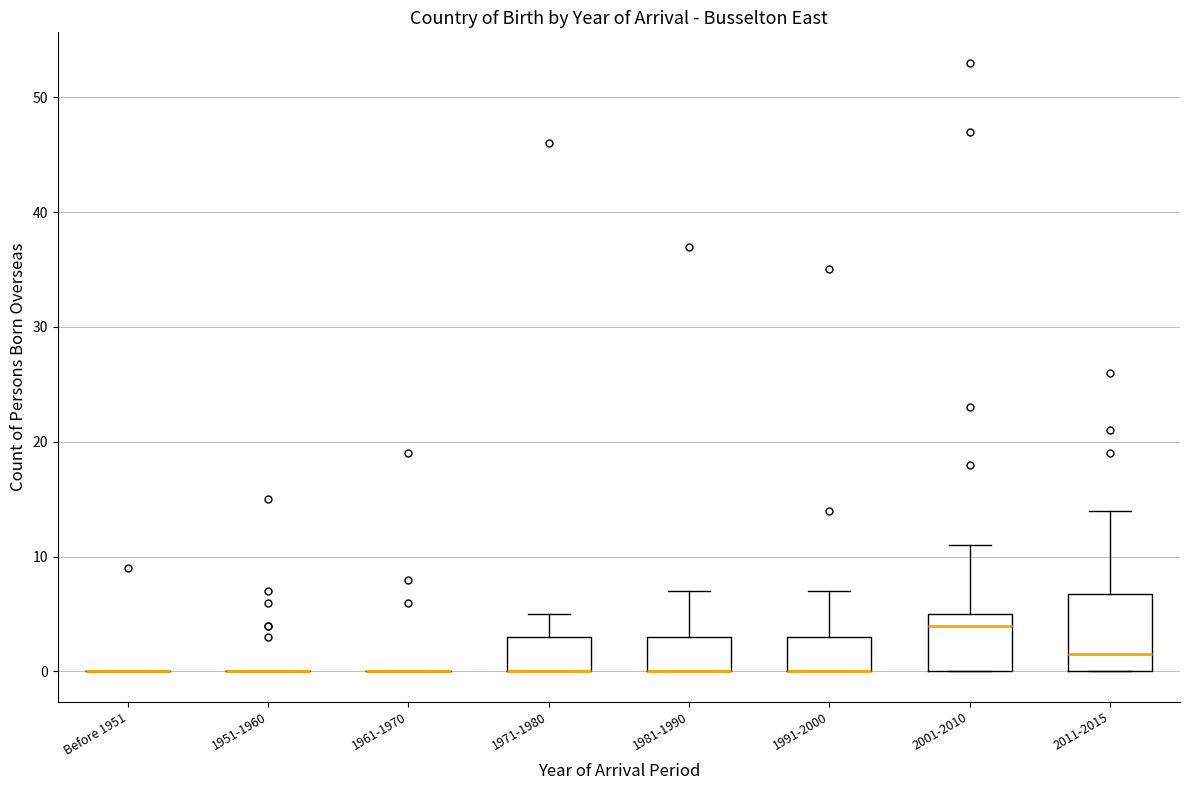

Which box is the tallest, from its lower edge to its upper edge?

2011-2015